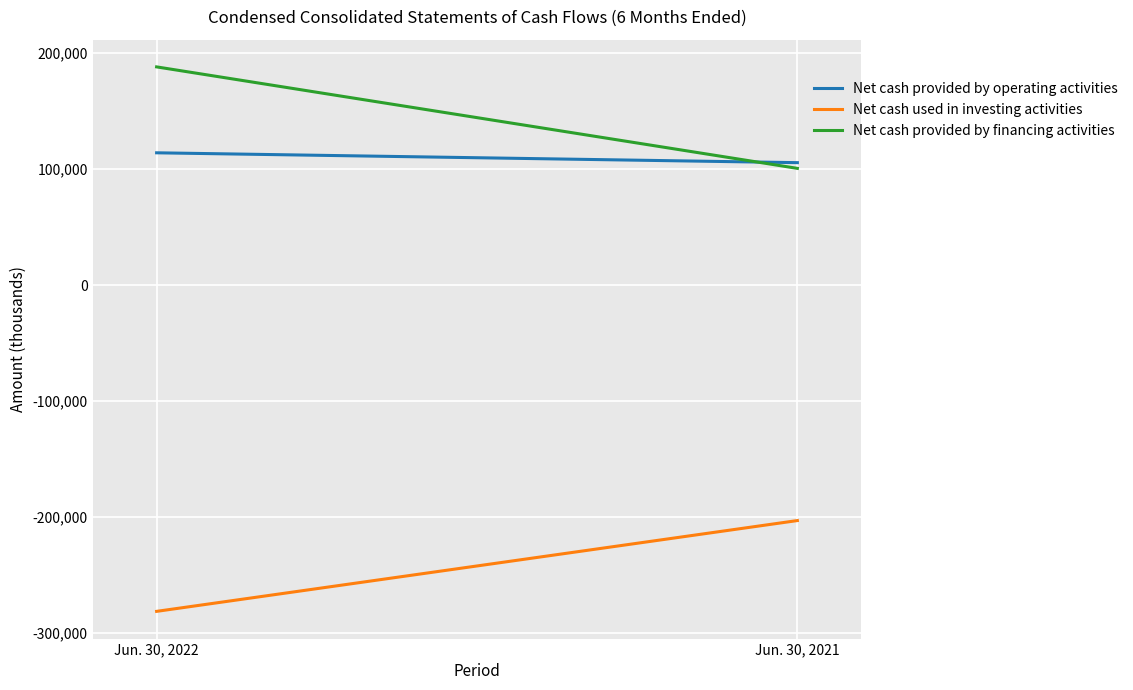

The value of Net cash used in investing activities at Jun. 30, 2021 is -279891. True or false?

False